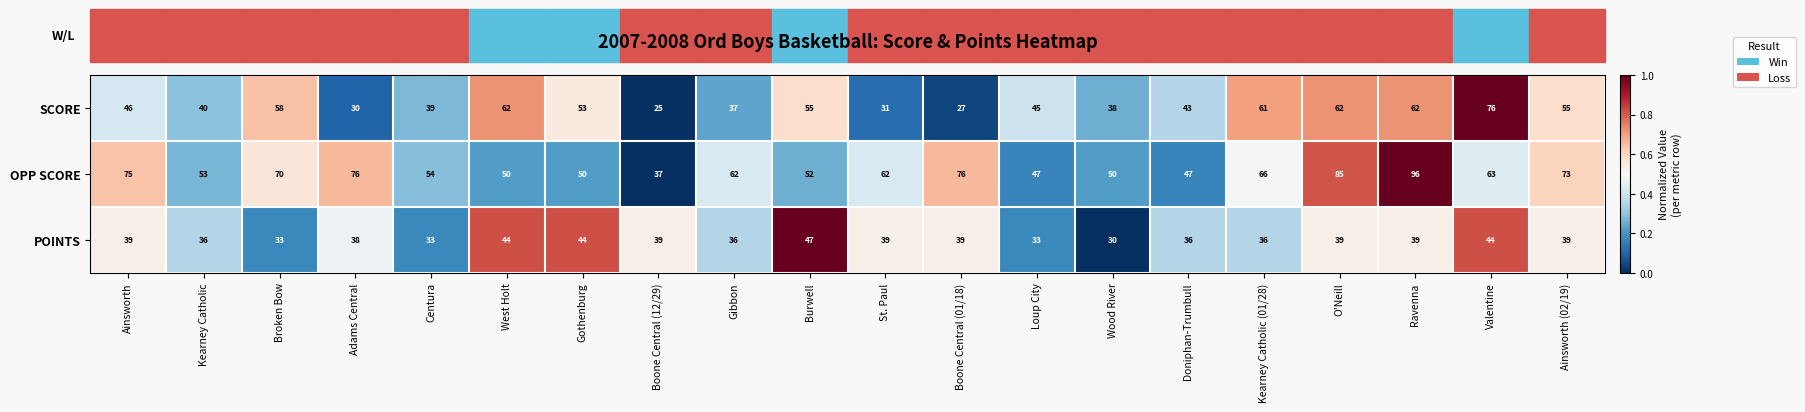

What is the spread (max minus min) of values at Boone Central (01/18)?

49